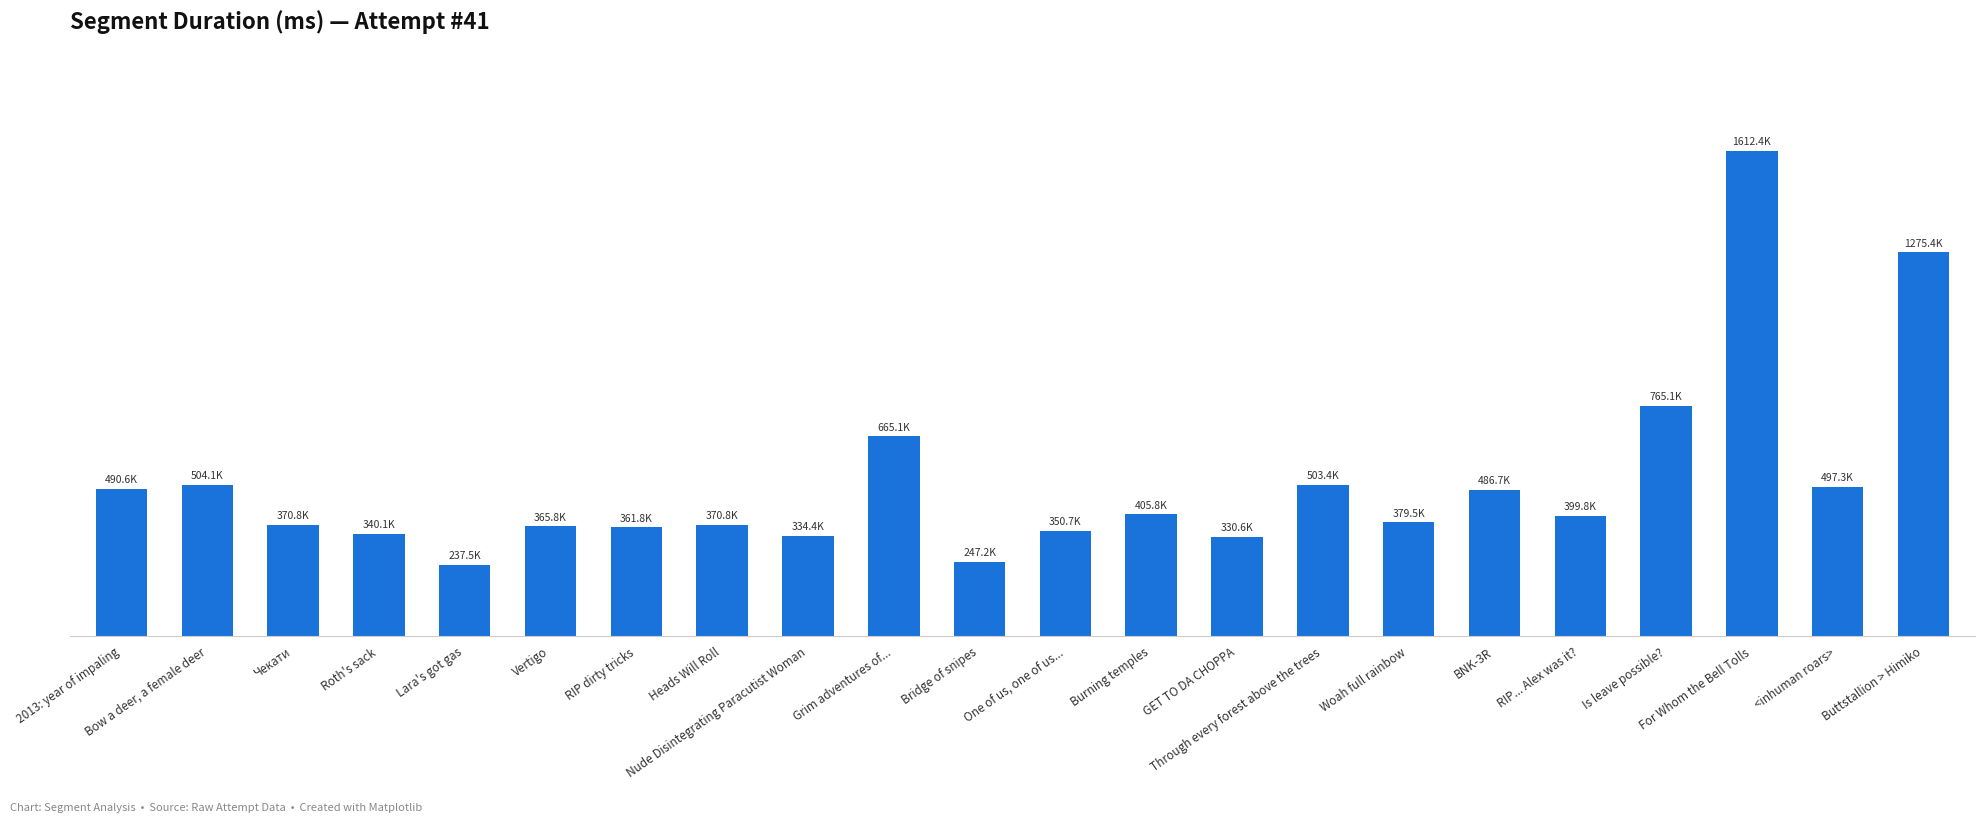

Are the bars horizontal?

No